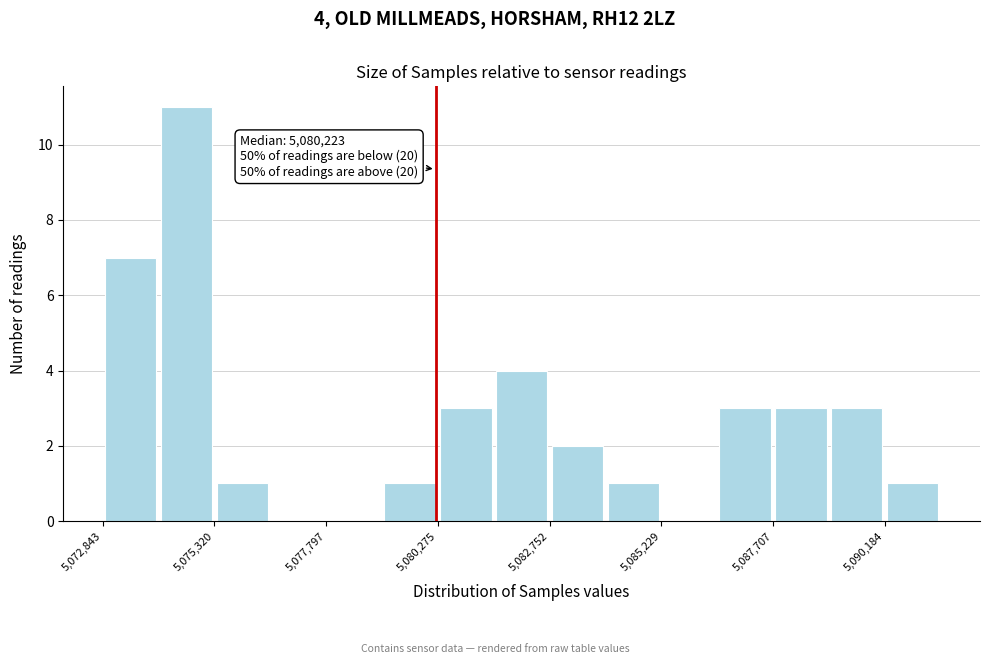

Around what value on the x-axis is the tallest bar? Give the approximate position of its centre, as read against the axis.

5074500